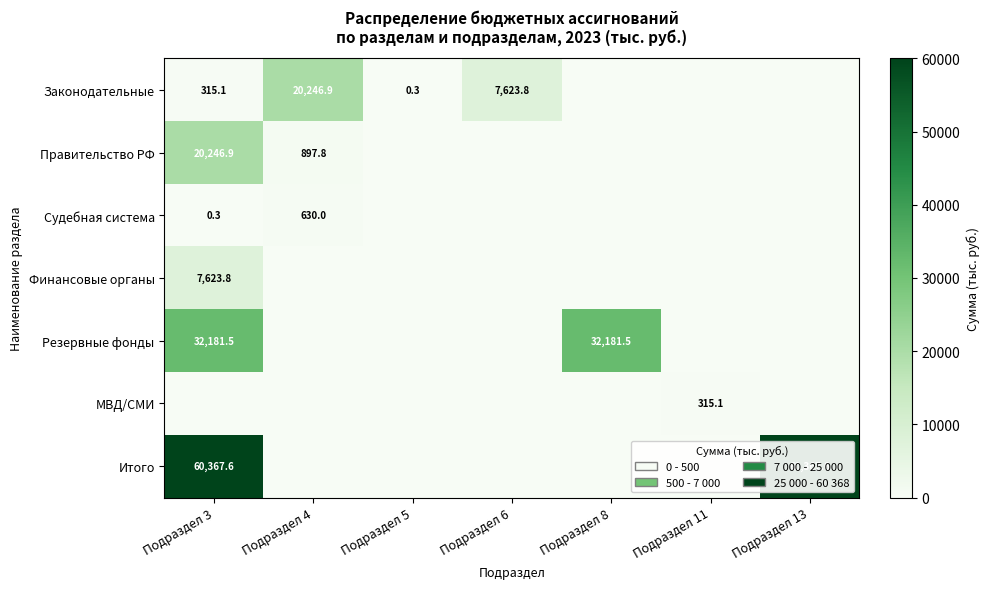

Is it true that Итого equals 60367.6 at Подраздел 3?

True